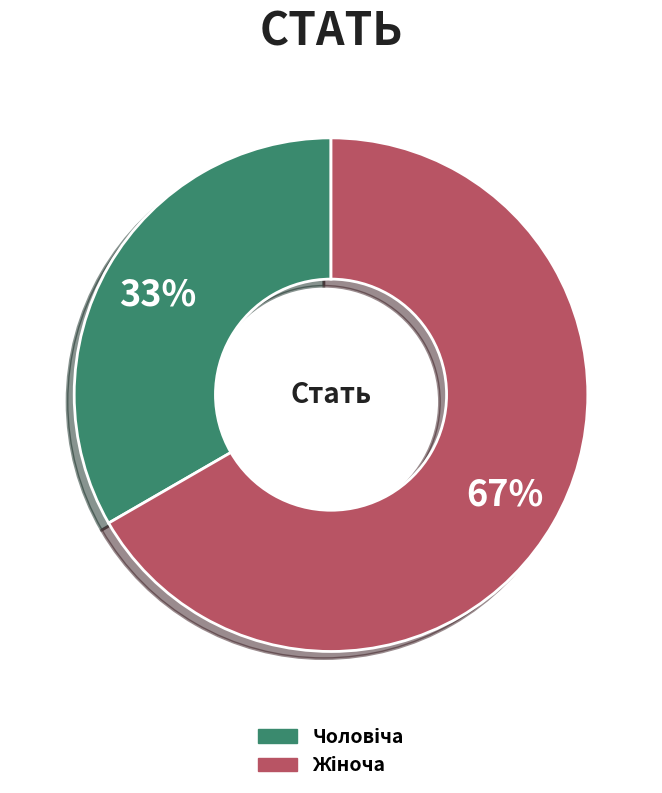

To the nearest percent, what is the average slice percentage?

50%